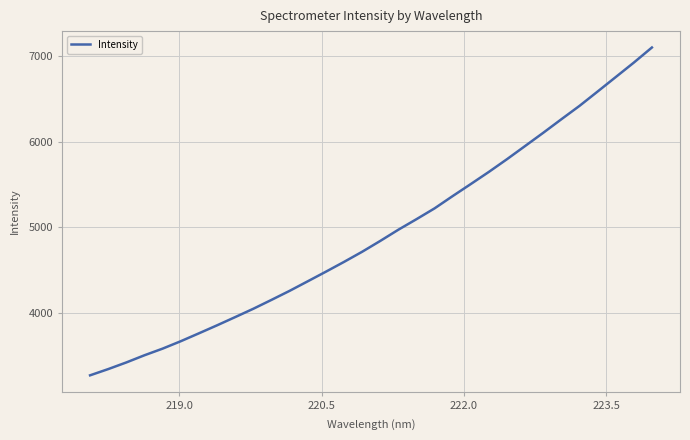

What is the smallest value displayed?

3279.7